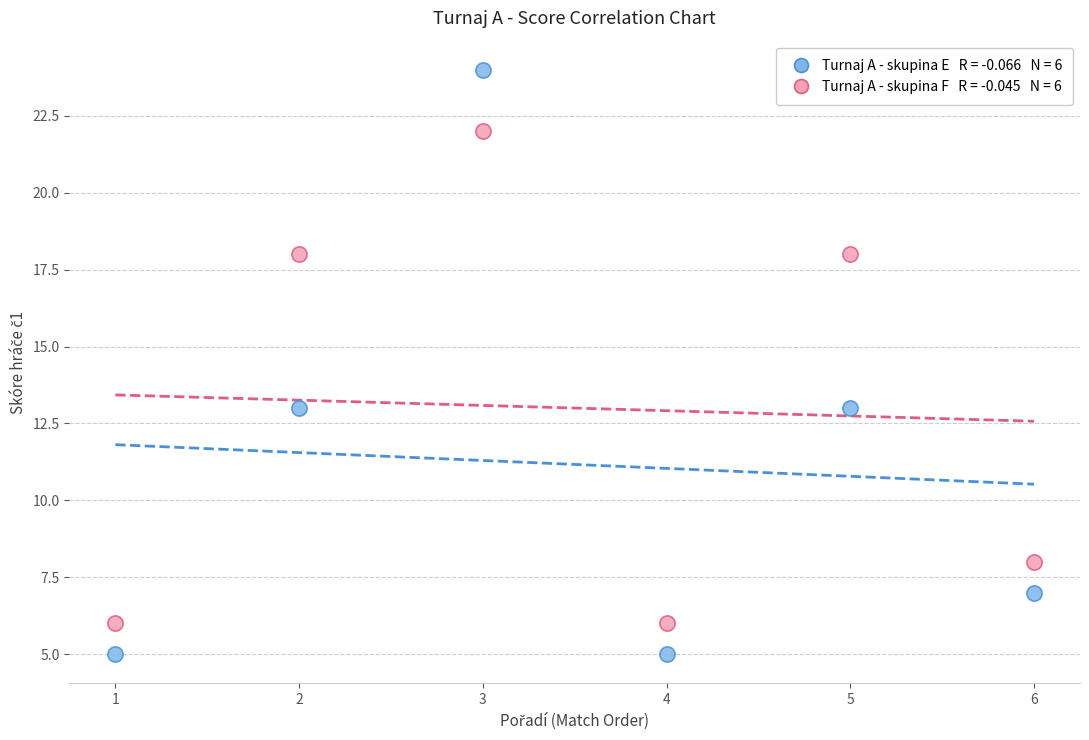

Across all data points, what is the range of X values (max minus min)?

5